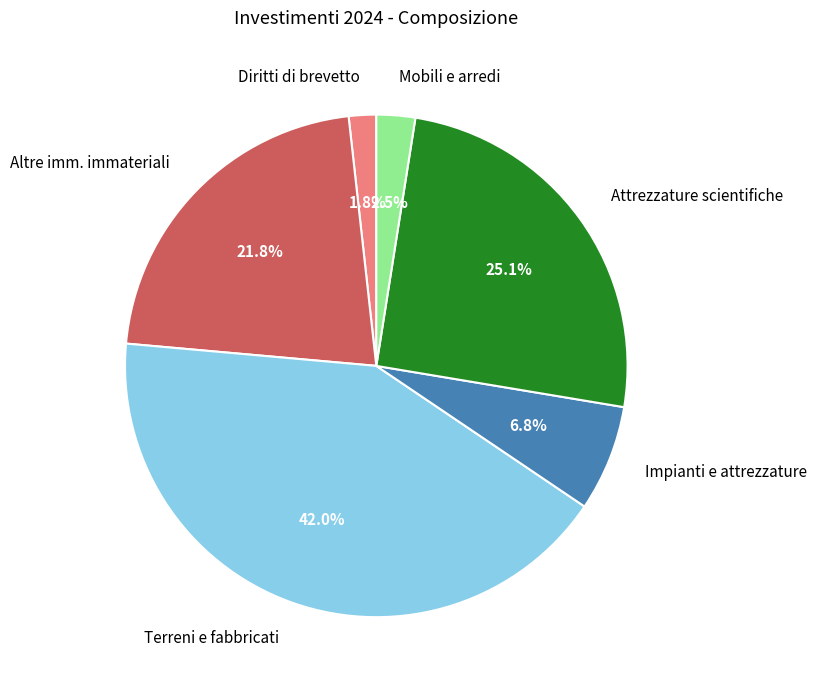

How much of the chart is everything except Impianti e attrezzature?

93.2%